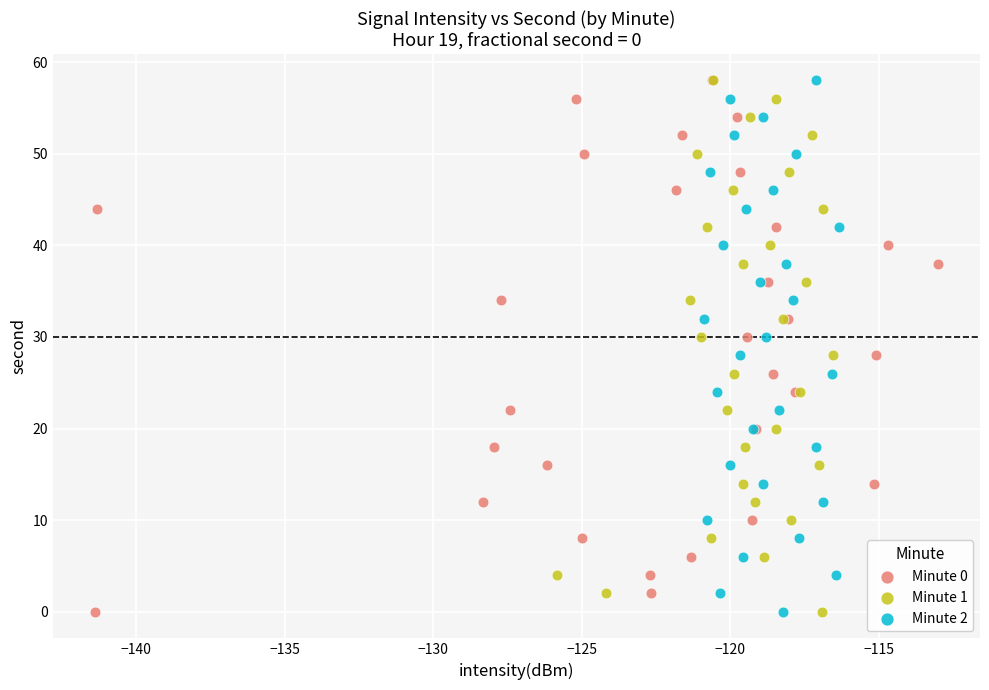

What are all the series names shown in the legend?

Minute 0, Minute 1, Minute 2